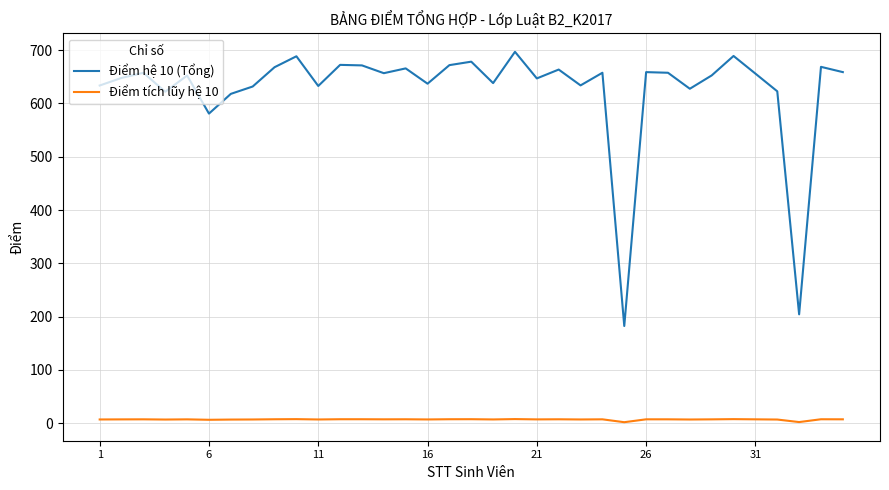

What is the maximum value shown in the chart?

696.8